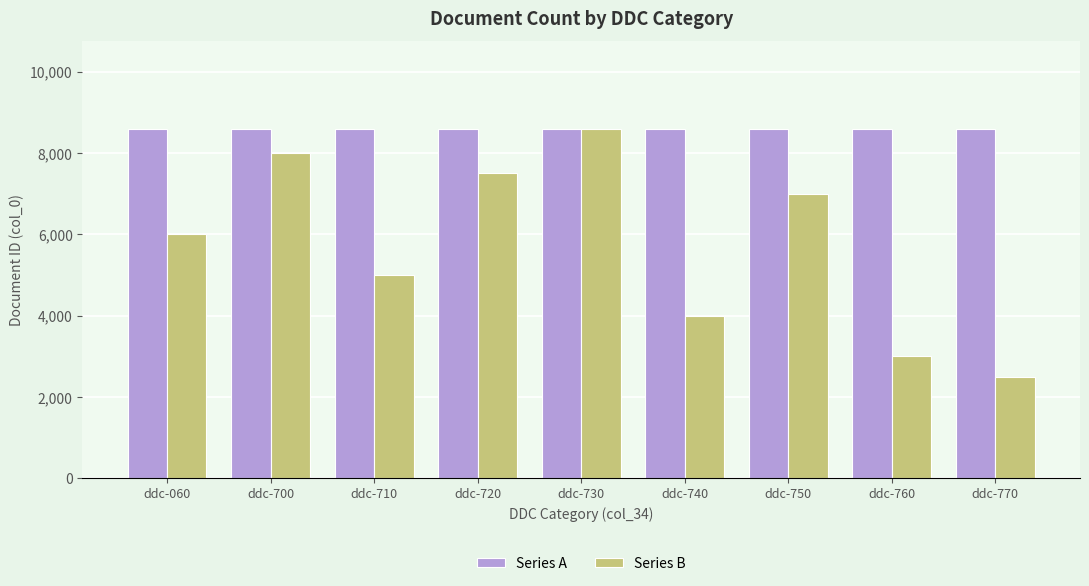

At which category is the sum across all series the highest?

ddc-730